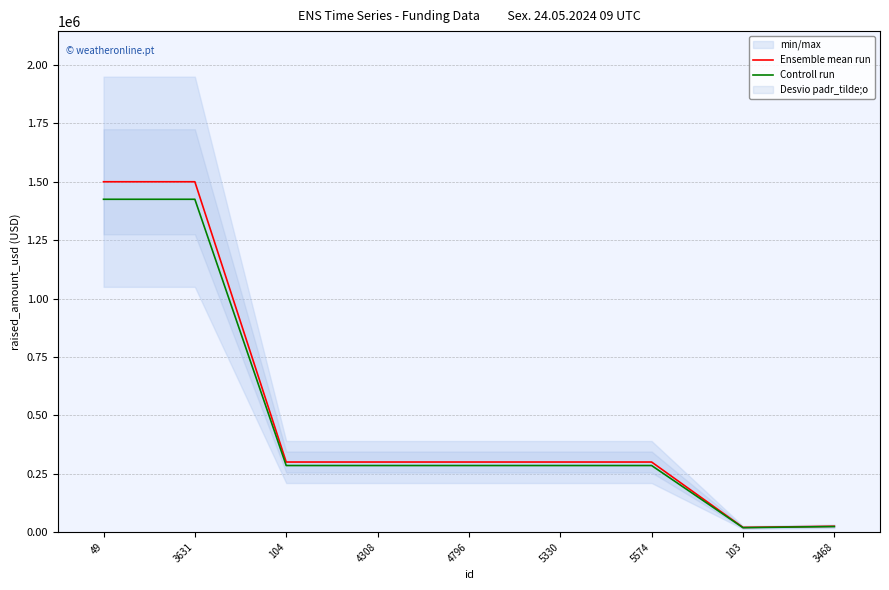

What is the difference between the Ensemble mean run values at 4796 and 3631?

1200000